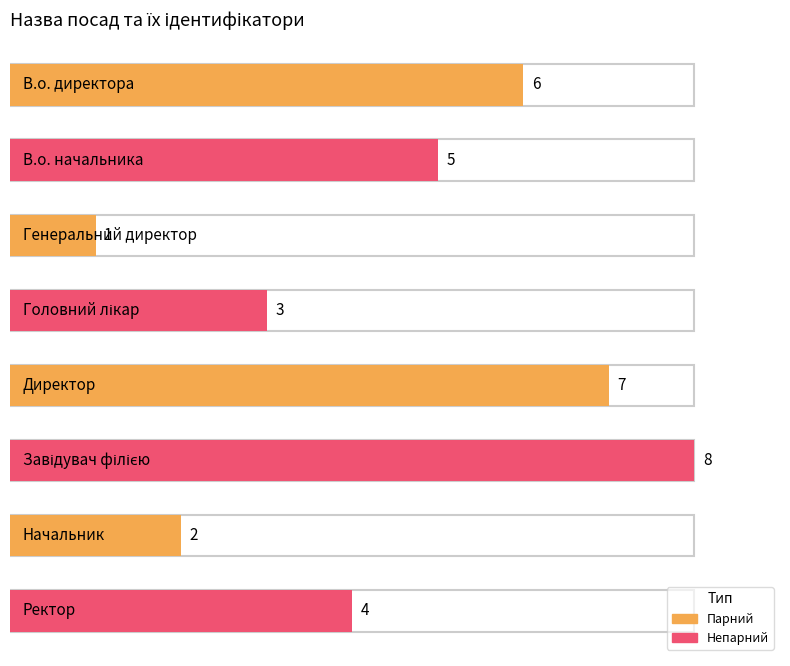

What is the maximum value shown in the chart?

8